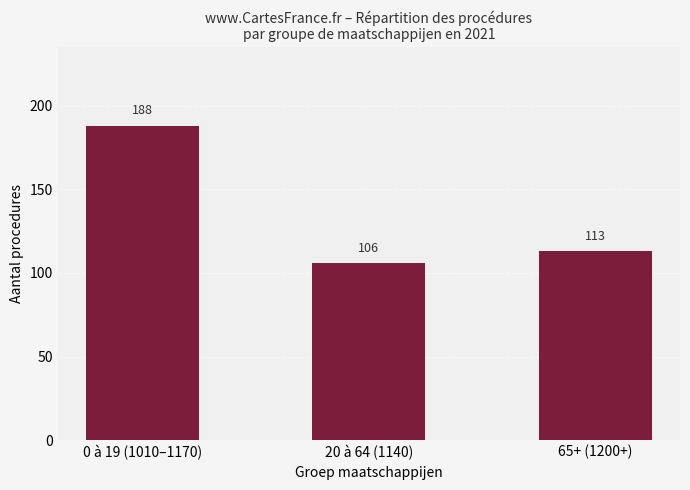

Approximately how many times larger is the value at 20 à 64 (1140) compared to 65+ (1200+)?

0.9